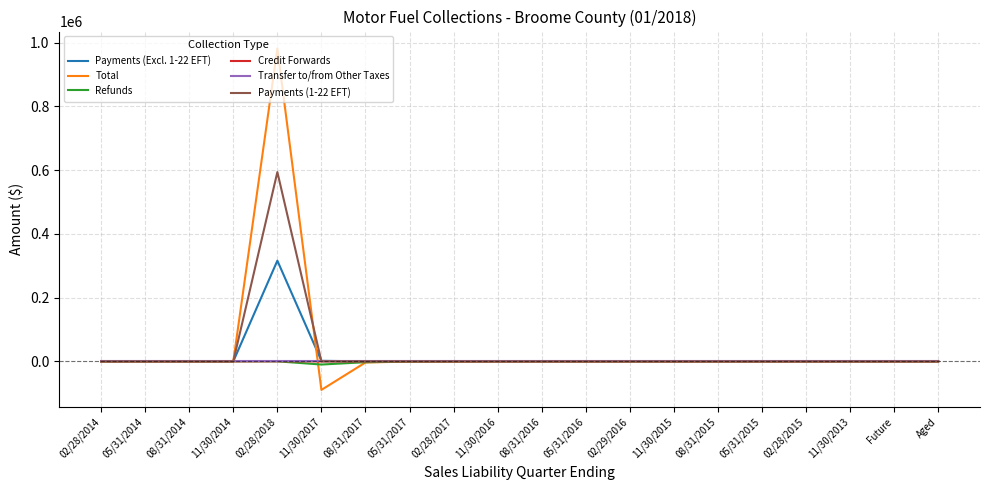

Which series has the largest range (max minus min)?

Total